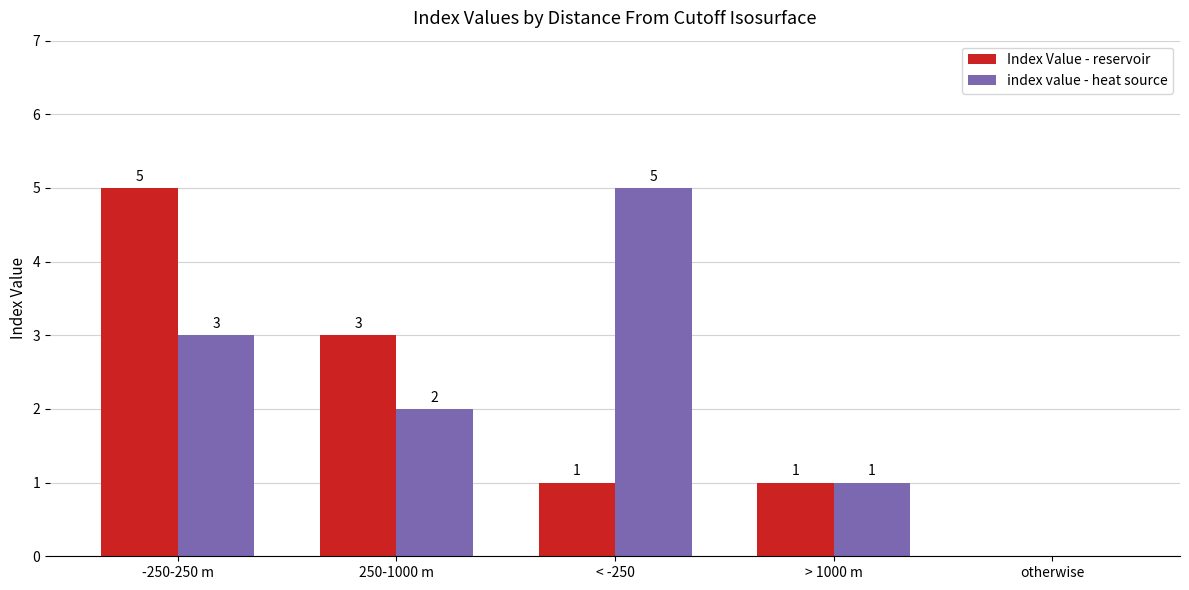

What is the sum of the Index Value - reservoir values at -250-250 m and otherwise?

5